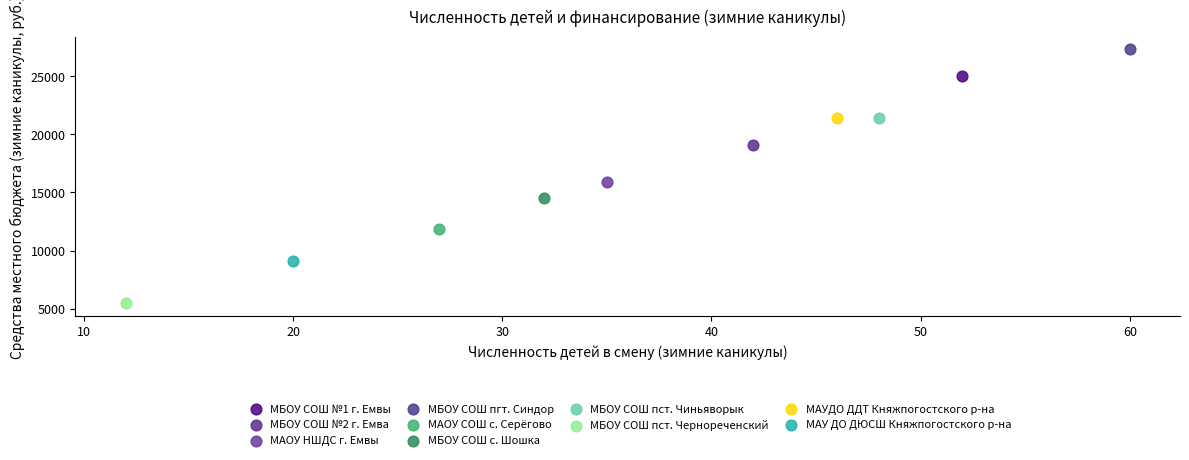

What are all the series names shown in the legend?

МБОУ СОШ №1 г. Емвы, МБОУ СОШ №2 г. Емва, МАОУ НШДС г. Емвы, МБОУ СОШ пгт. Синдор, МАОУ СОШ с. Серёгово, МБОУ СОШ с. Шошка, МБОУ СОШ пст. Чиньяворык, МБОУ СОШ пст. Чернореченский, МАУДО ДДТ Княжпогостского р-на, МАУ ДО ДЮСШ Княжпогостского р-на